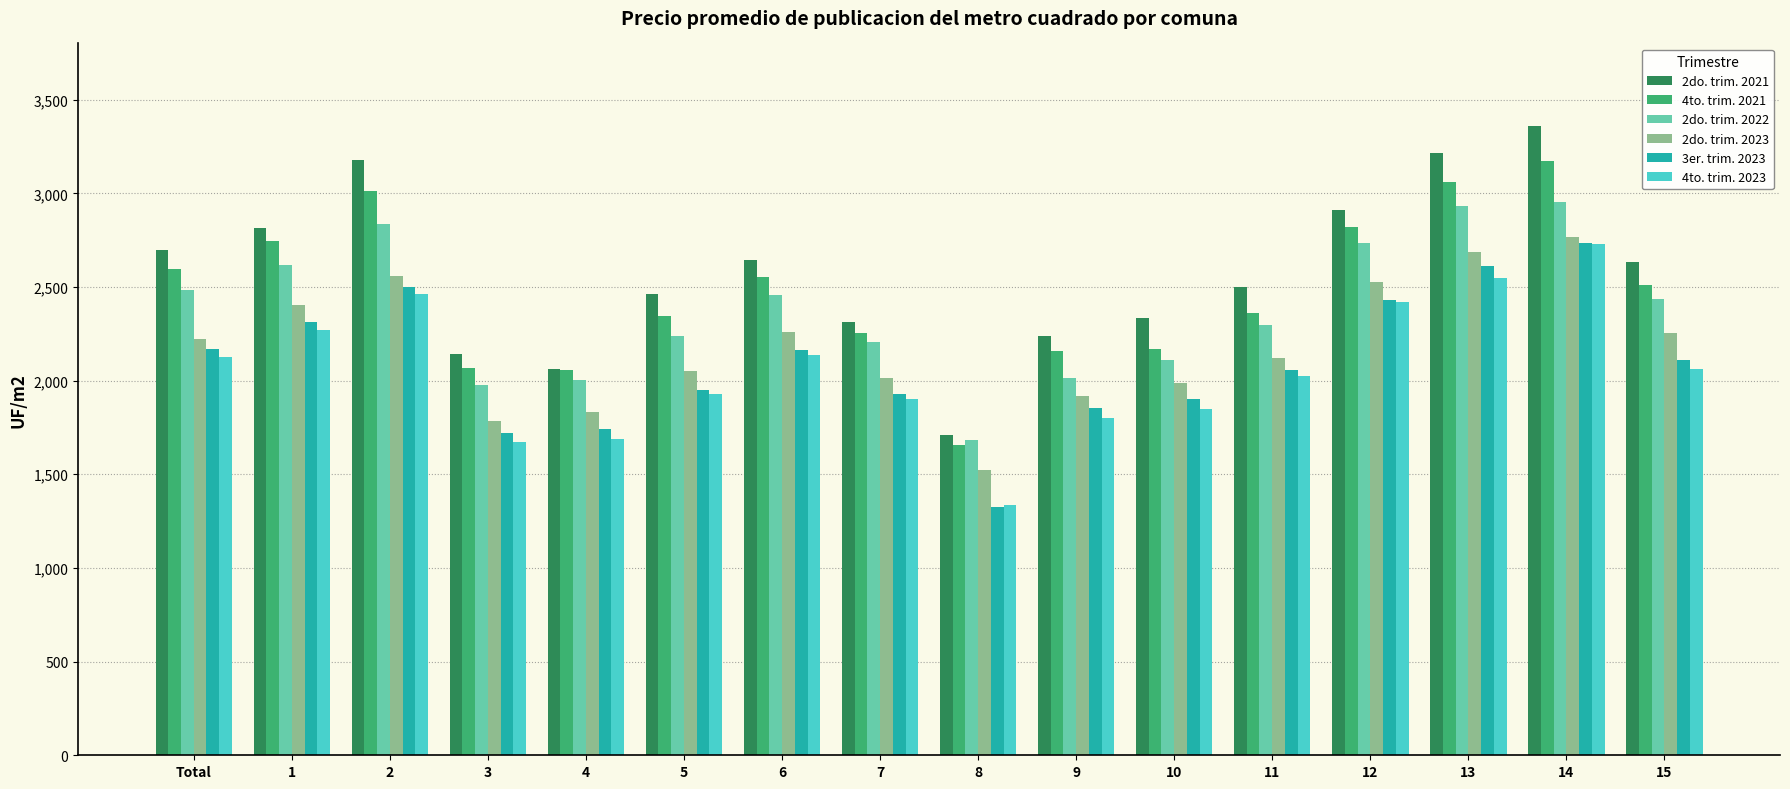

What is the label of the 6th bar from the left?

5